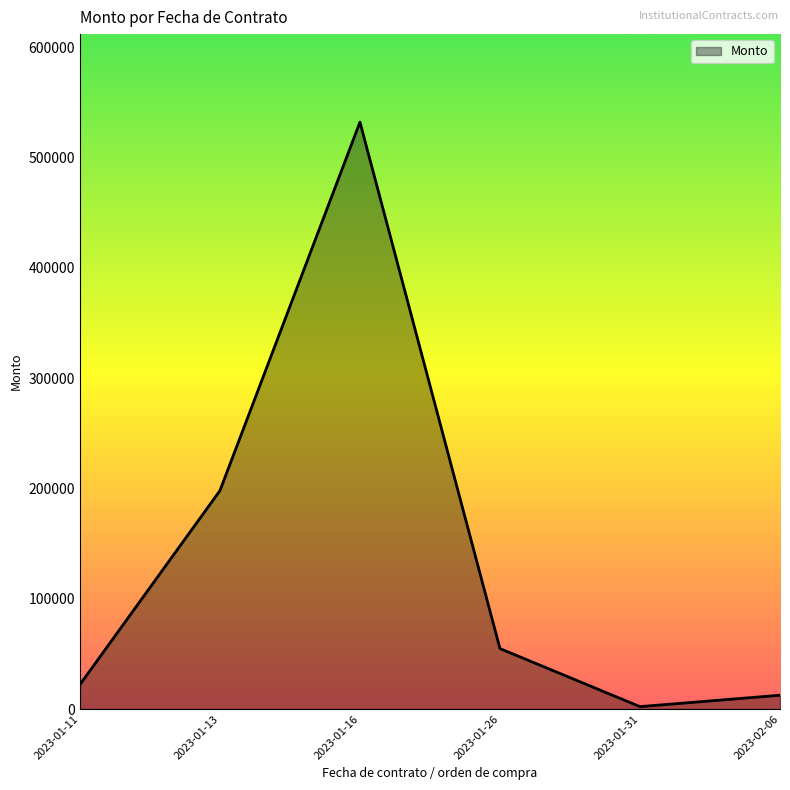

Count the number of data series in this chart.

1